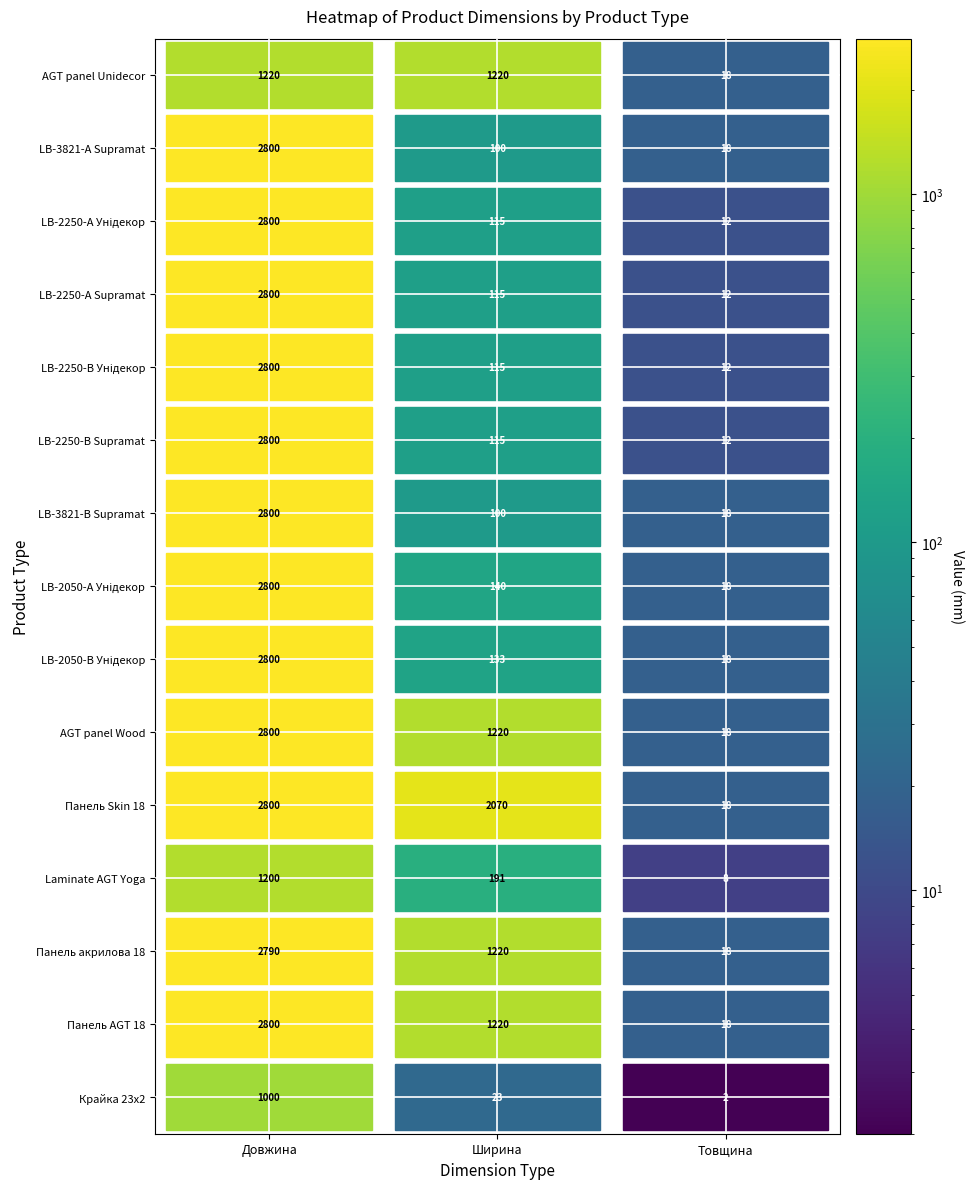

True or false: LB-2250-А Унідекор has a value of 5 at Товщина.

False